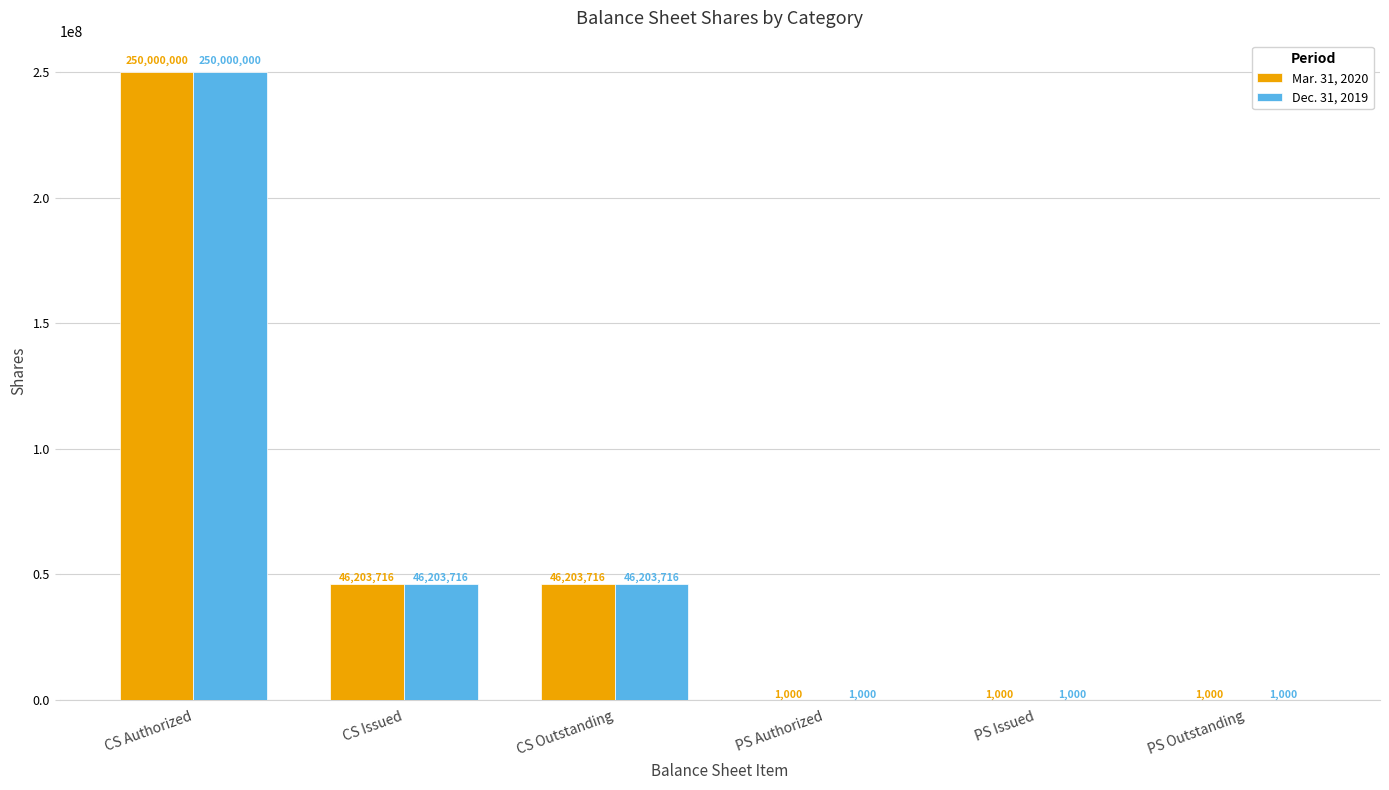

At which category is the sum across all series the highest?

CS Authorized